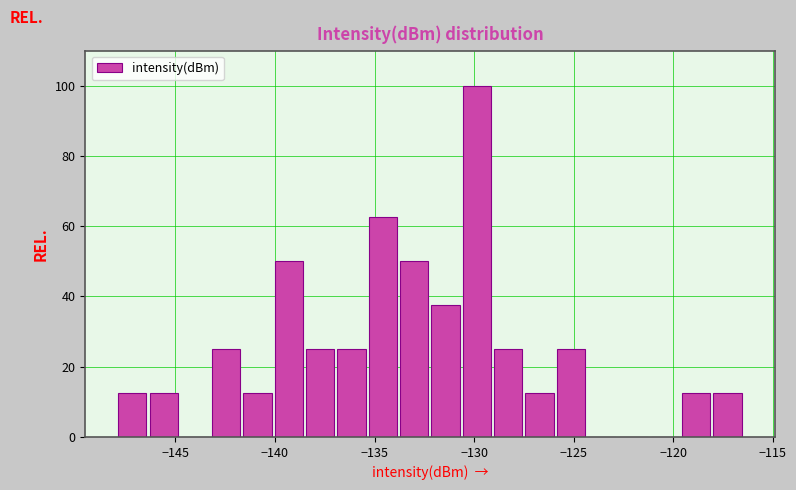

Around what value on the x-axis is the tallest bar? Give the approximate position of its centre, as read against the axis.

-130.0